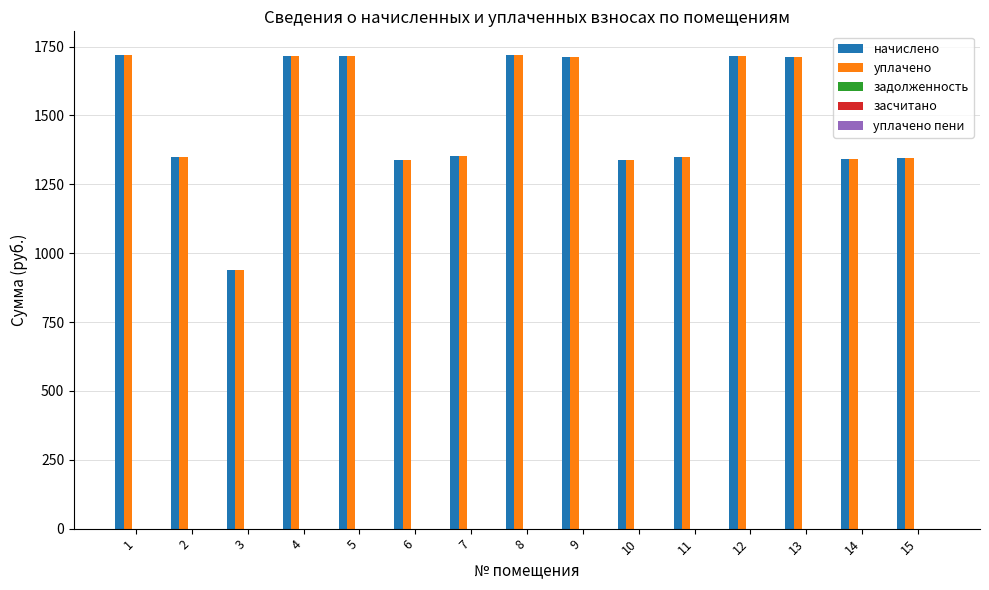

What is the total value across all series at 14?

2683.5